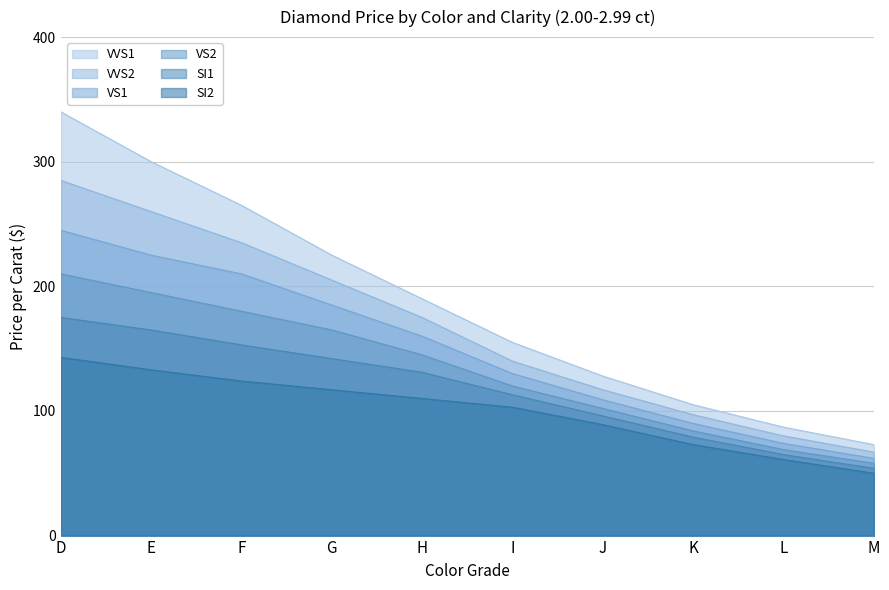

At which label is VVS1 closest to 206?

H